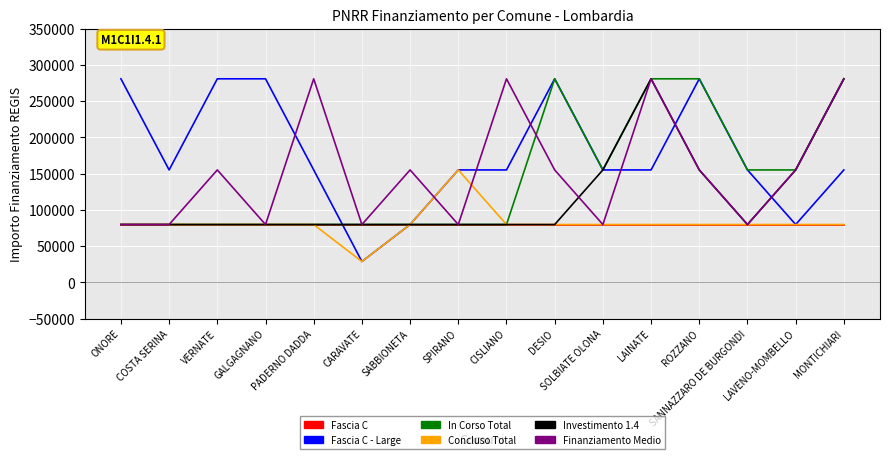

The Concluso Total series shows 79922 at GALGAGNANO. True or false?

True